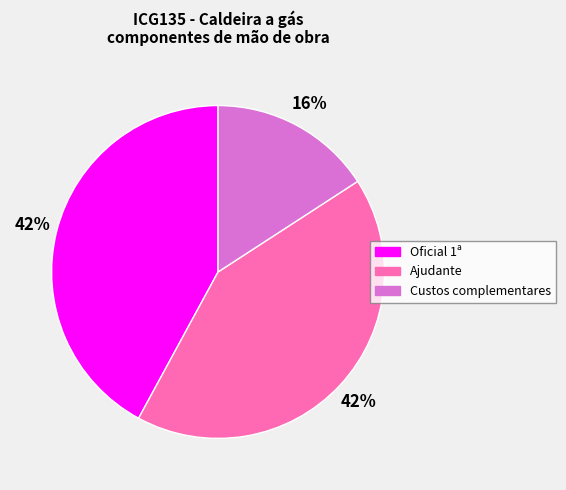

Is there a majority slice in this chart?

No